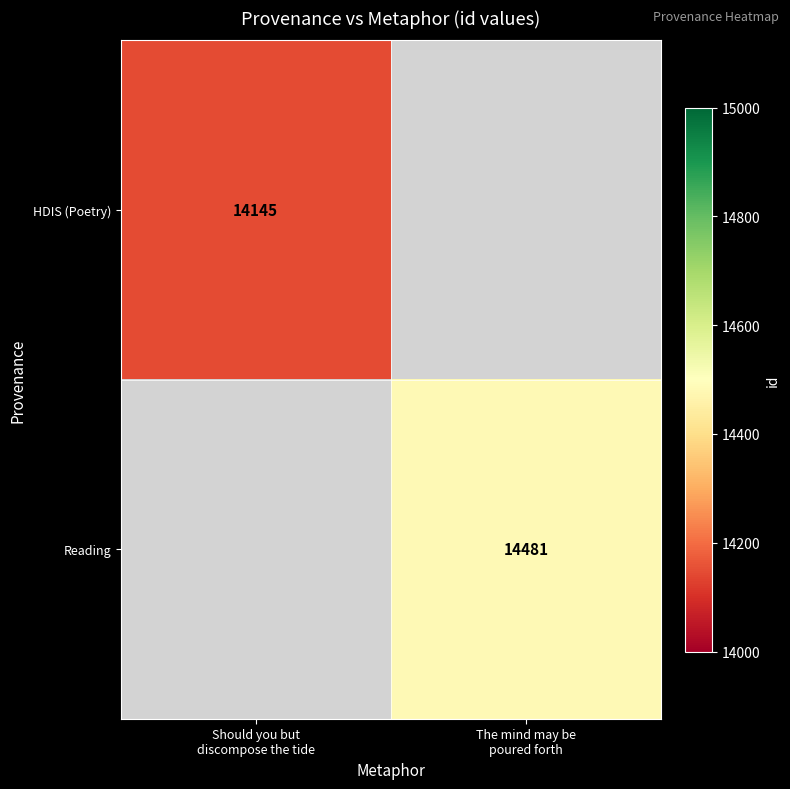

List the labels in order of HDIS (Poetry) value, largest first.

Should you but discompose the tide, The mind may be poured forth